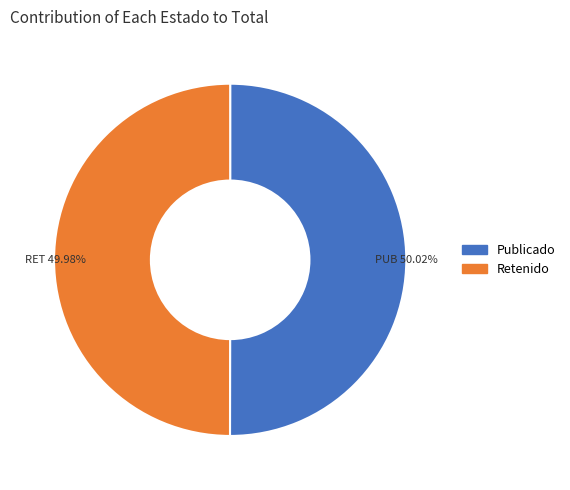

Is there any slice that represents more than half of the pie?

Yes